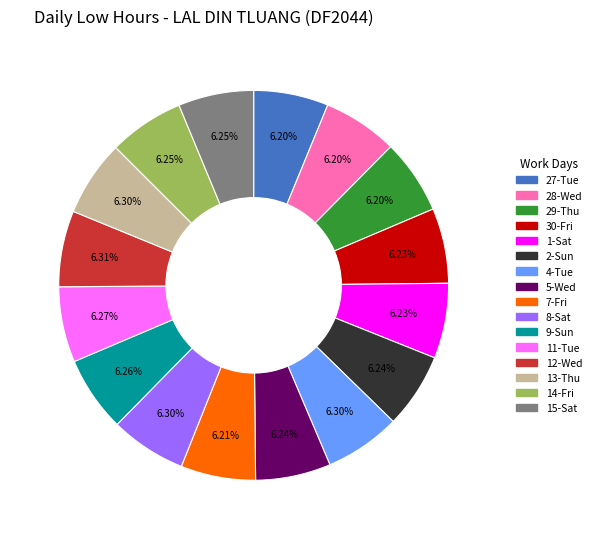

To the nearest percent, what portion does 7-Fri represent?

6%